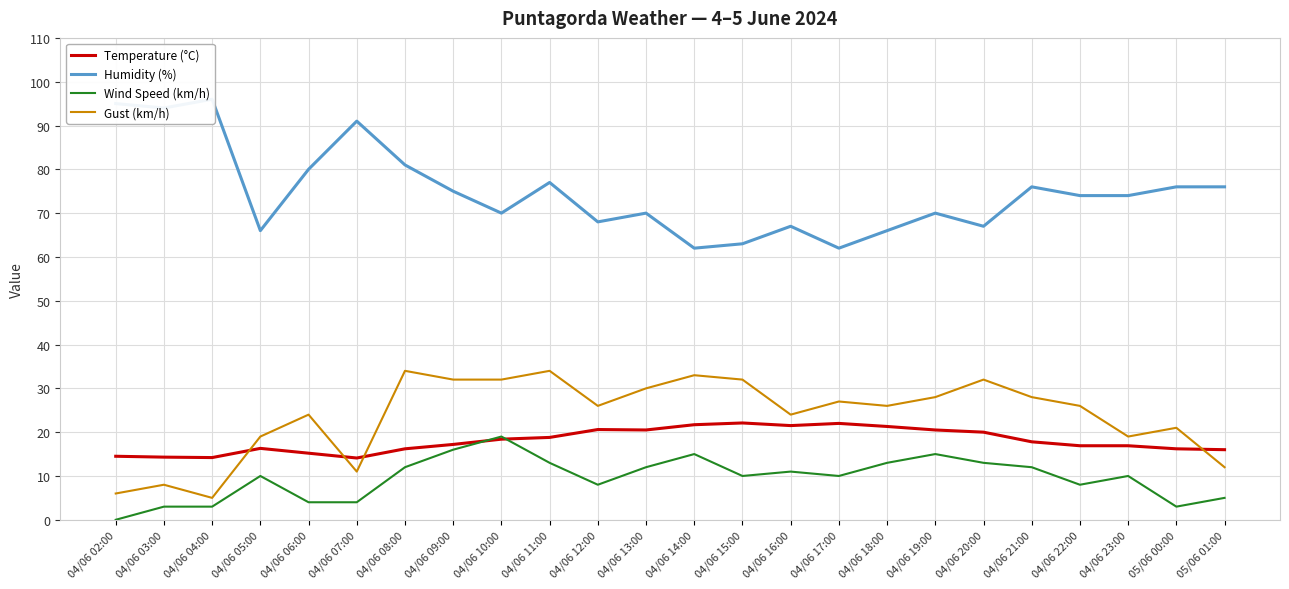

What is the maximum value shown in the chart?

96.0